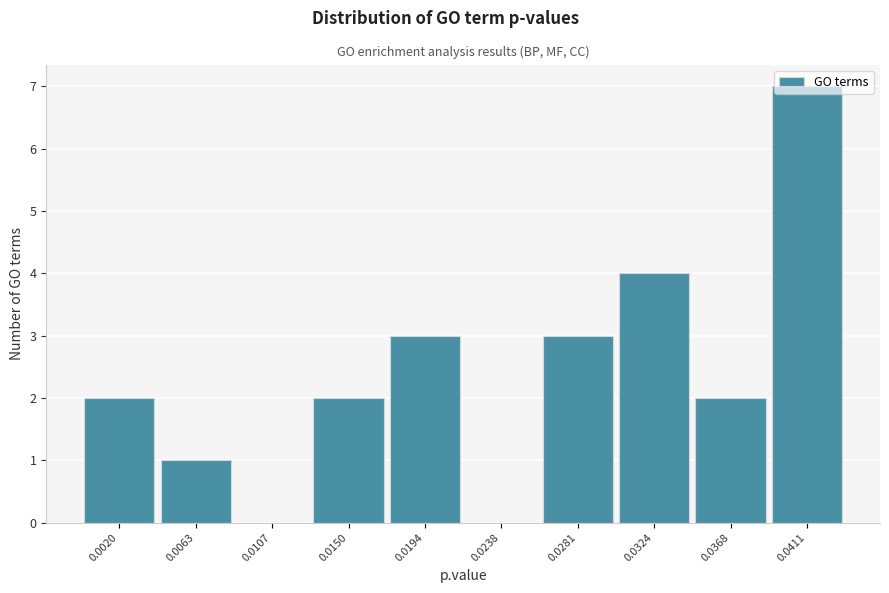

Is it true that the value at 0.0368 is 4?

False